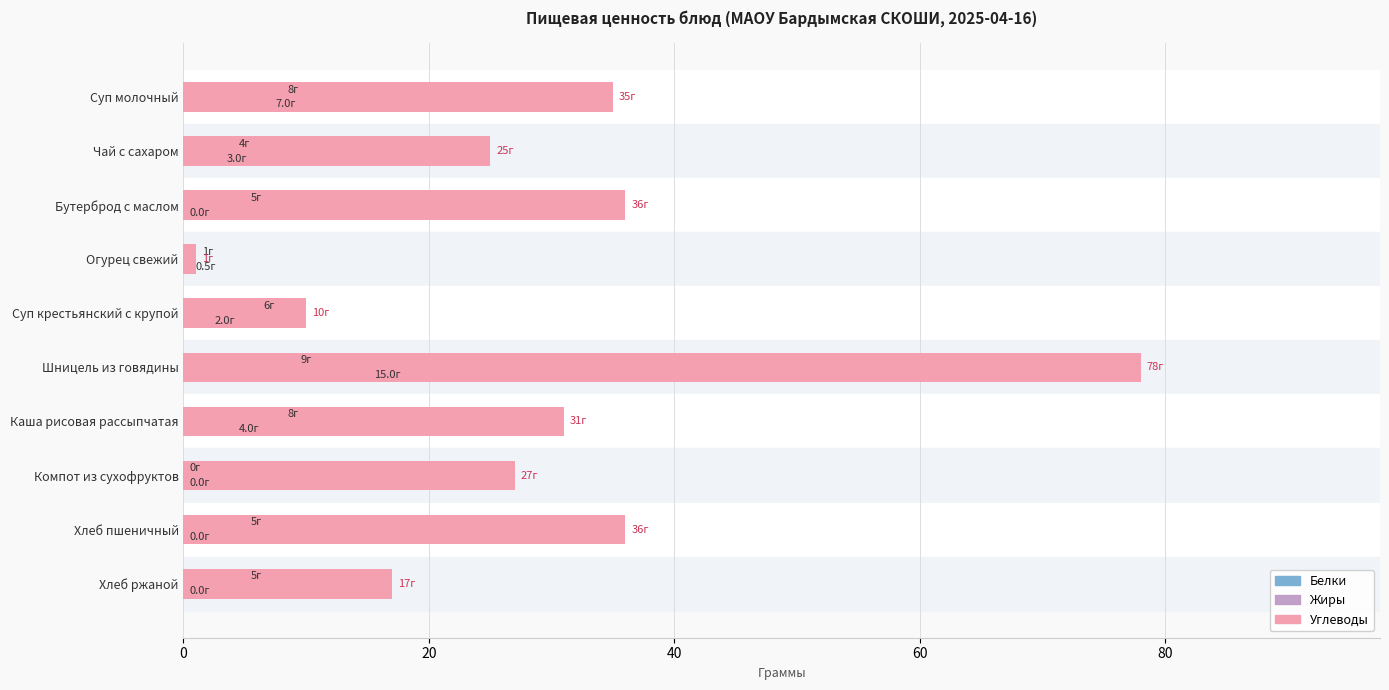

The Жиры series shows 5.0 at Бутерброд с маслом. True or false?

True